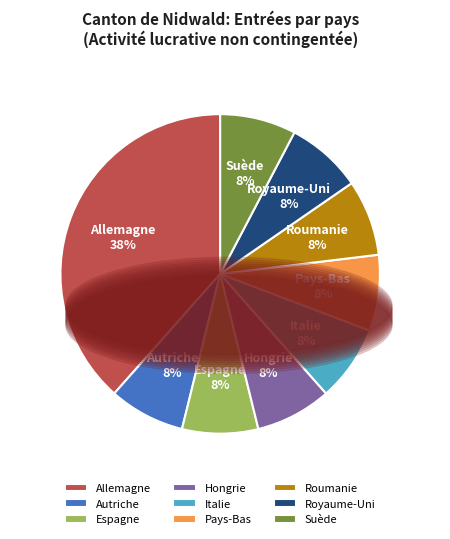

To the nearest percent, what percentage of the pie is Hongrie?

8%